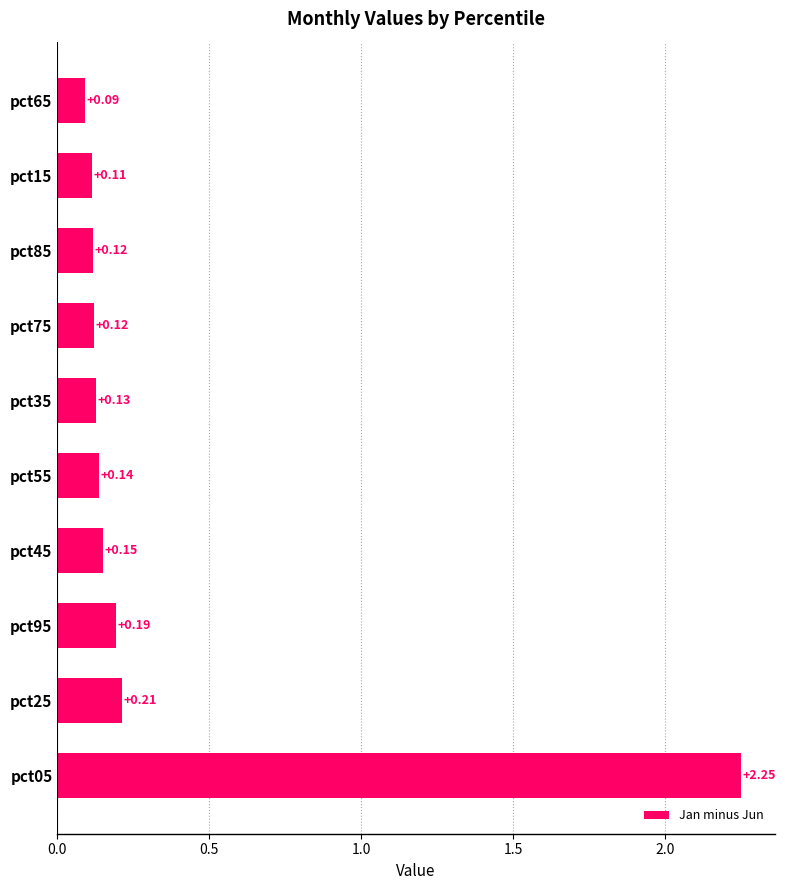

What is the average value?

0.4